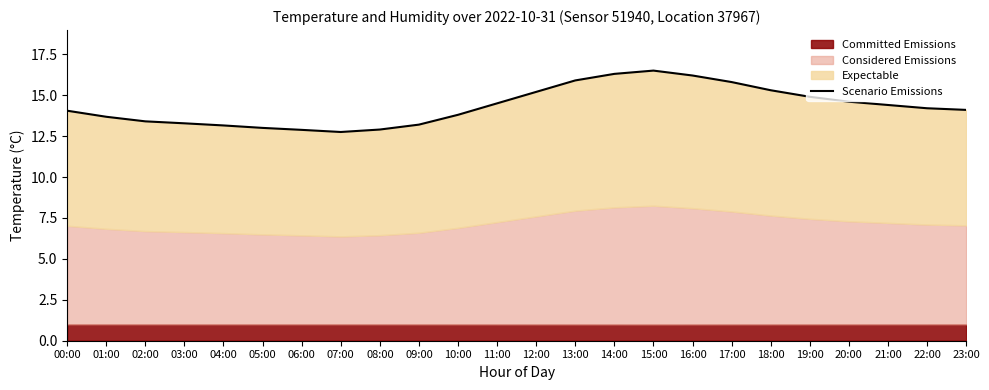

What is the label of the 2nd point from the right?

22:00